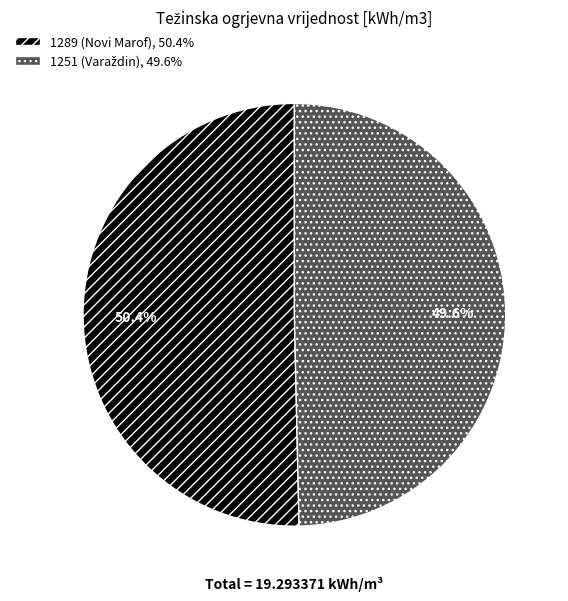

How much of the chart is everything except 1289 (Novi Marof)?

49.6%